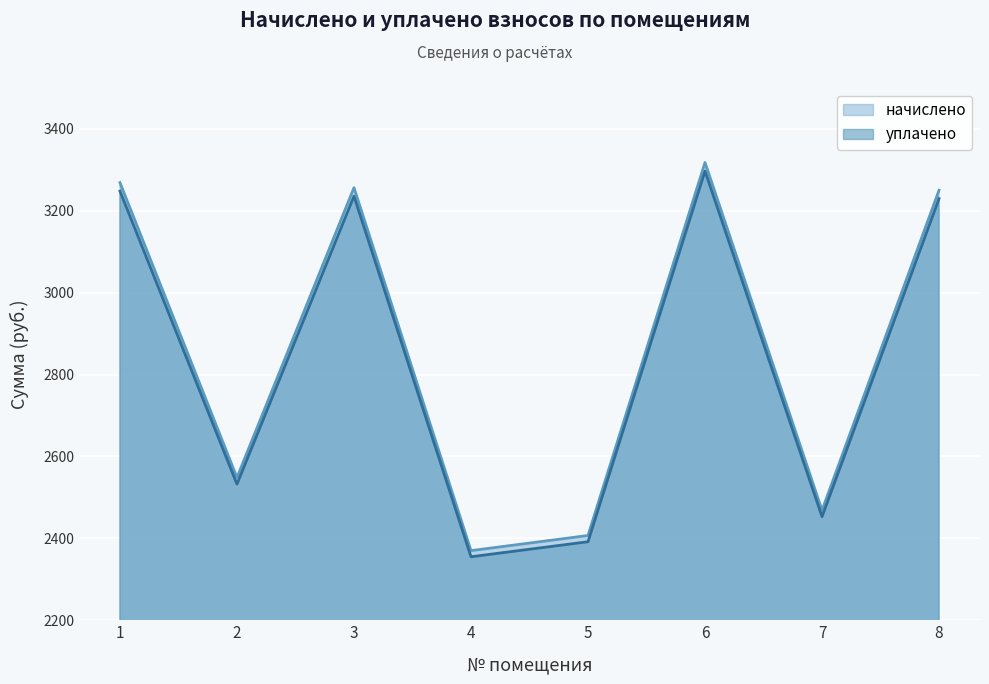

True or false: начислено has more than 0 points higher than both neighbors.

True